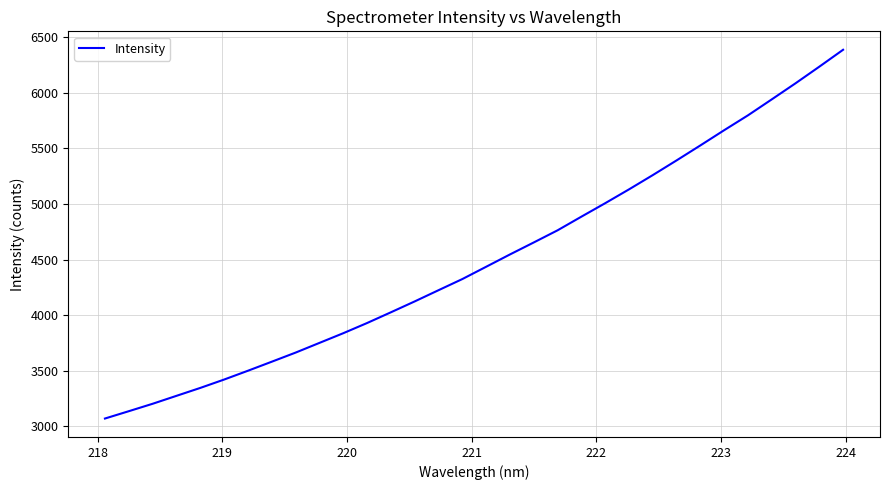

What is the greatest value displayed?

6387.5